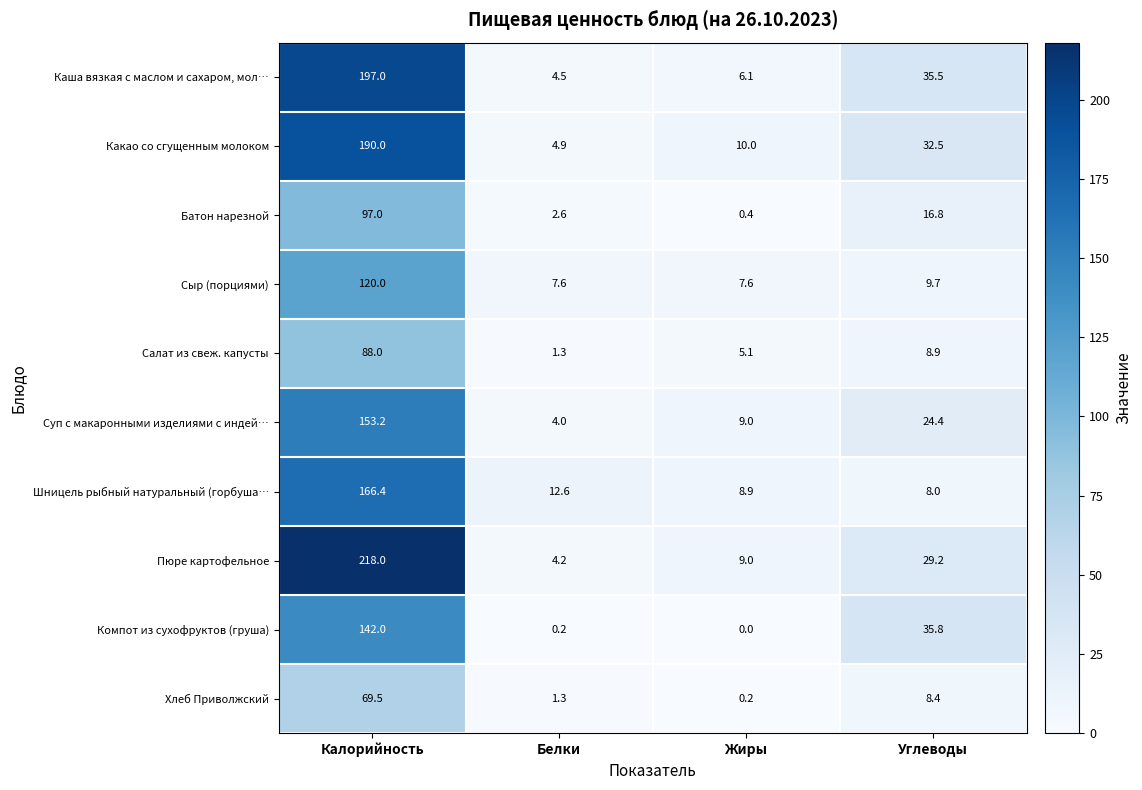

Rank the series by their maximum value, from highest to lowest.

Пюре картофельное, Каша вязкая с маслом и сахаром, мол…, Какао со сгущенным молоком, Шницель рыбный натуральный (горбуша…, Суп с макаронными изделиями с индей…, Компот из сухофруктов (груша), Сыр (порциями), Батон нарезной, Салат из свеж. капусты, Хлеб Приволжский